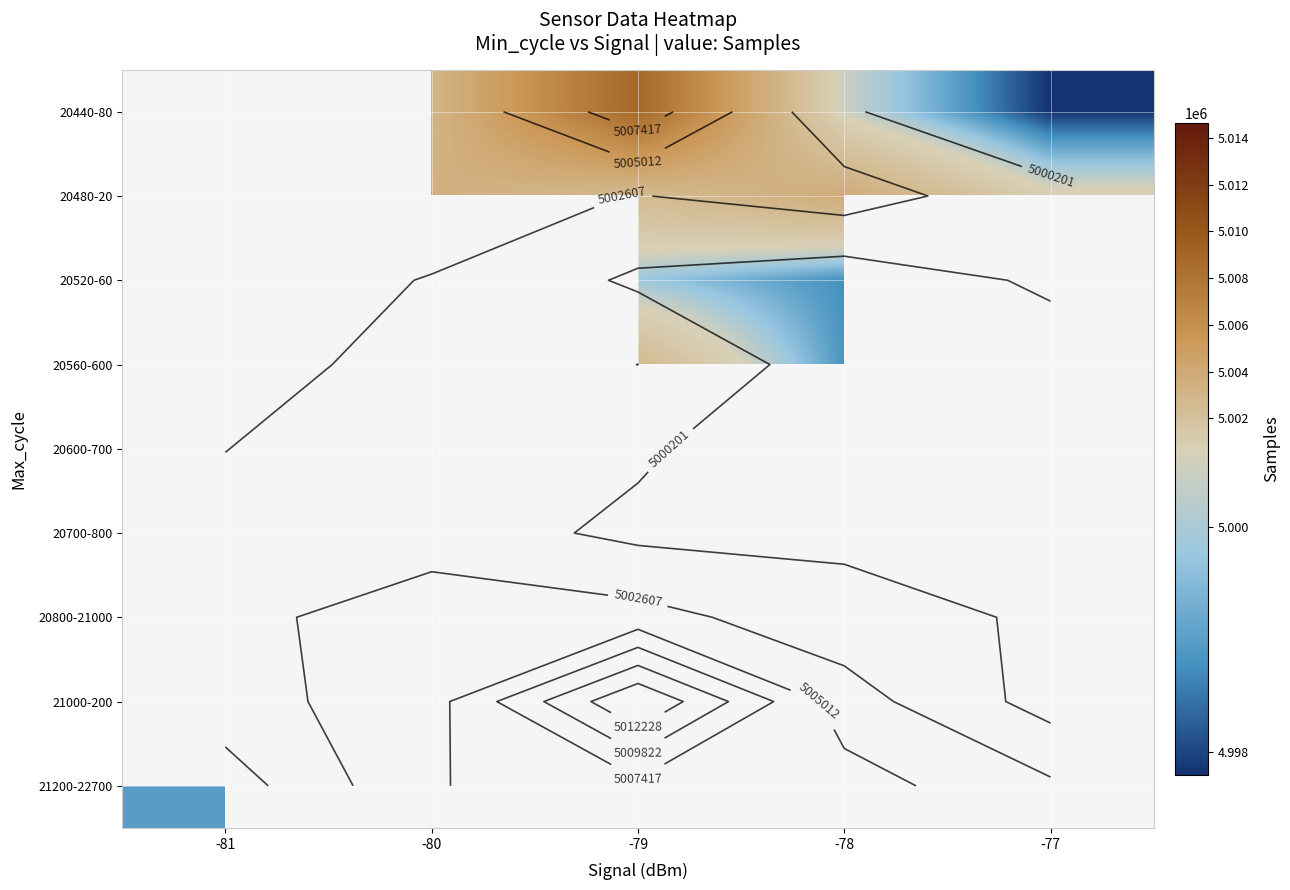

Between -77 and -80, which is larger?

-80